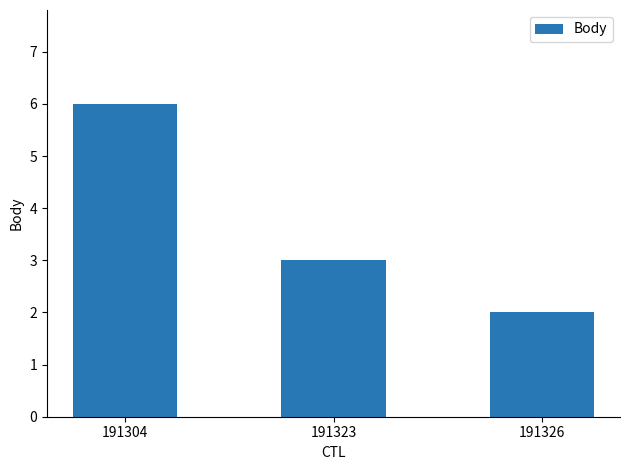

What is the change in value from 191304 to 191326?

-4